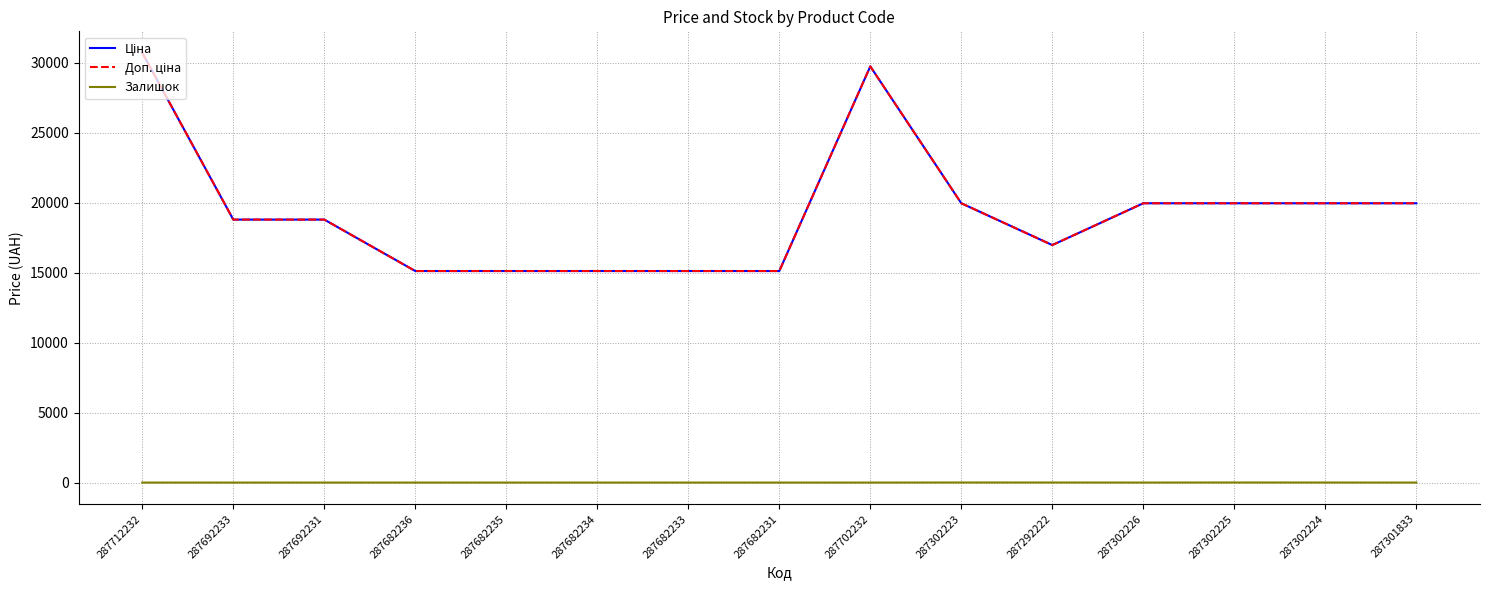

At how many categories does at least one series exceed 14077?

15